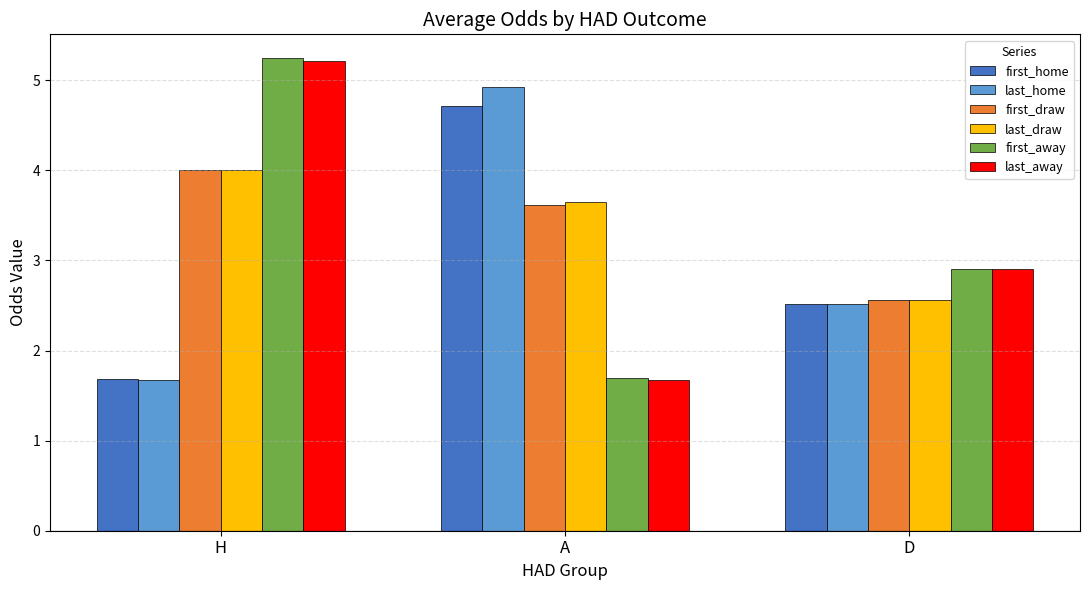

Does the chart contain any negative values?

No